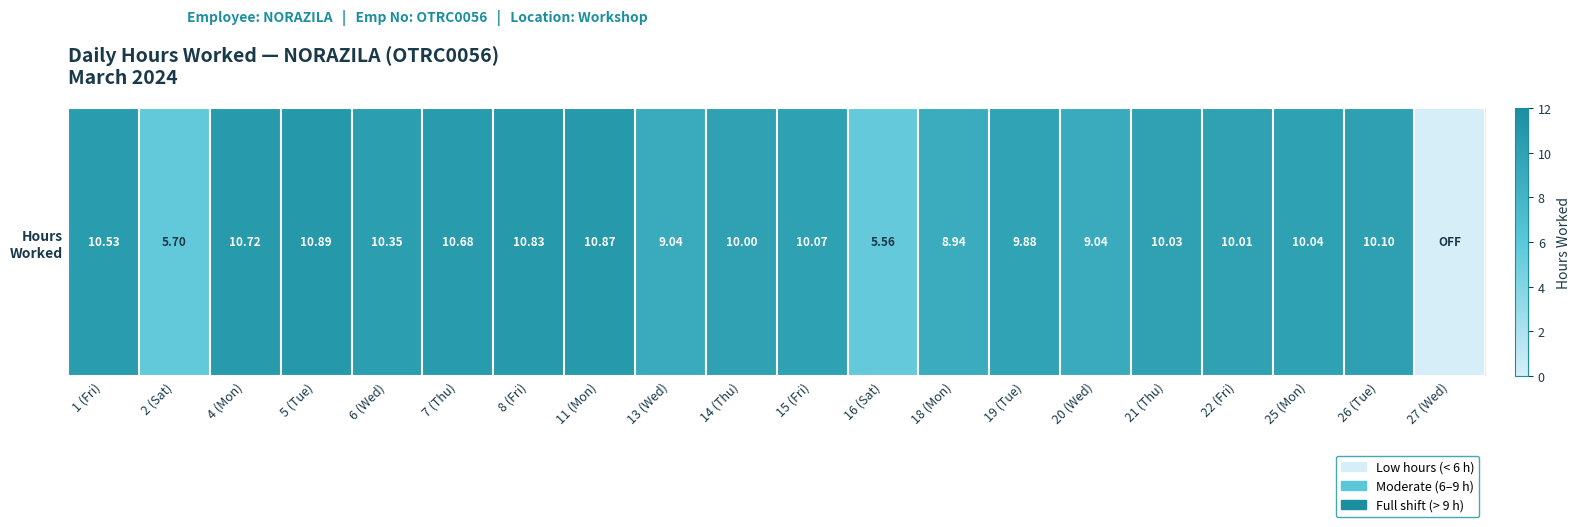

Reading left to right, transcribe all the data shown in this chart.

10.5	5.7	10.7	10.9	10.3	10.7	10.8	10.9	9.0	10.0	10.1	5.6	8.9	9.9	9.0	10.0	10.0	10.0	10.1	0.0